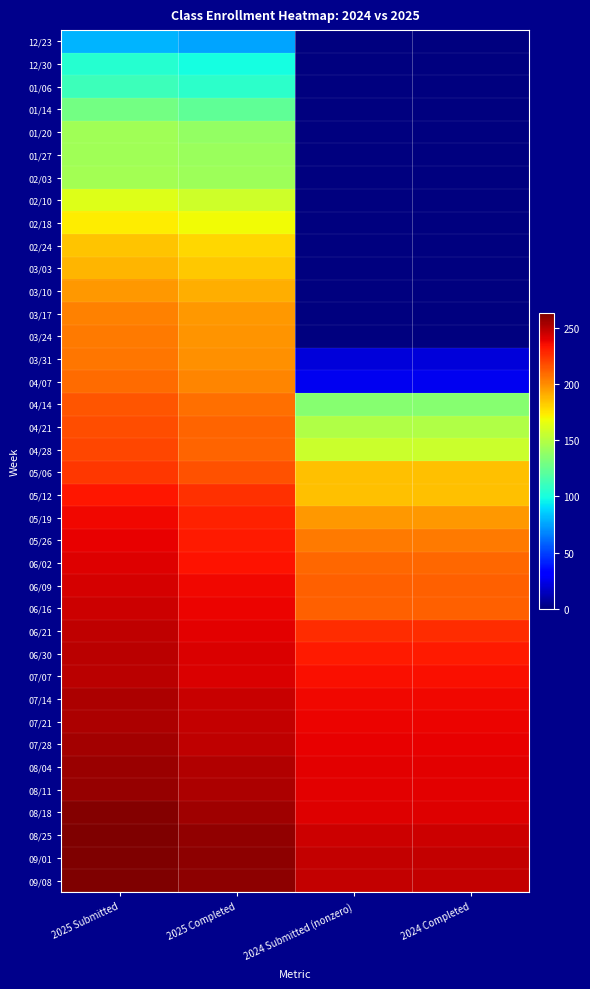

How many categories are shown in the chart?

4